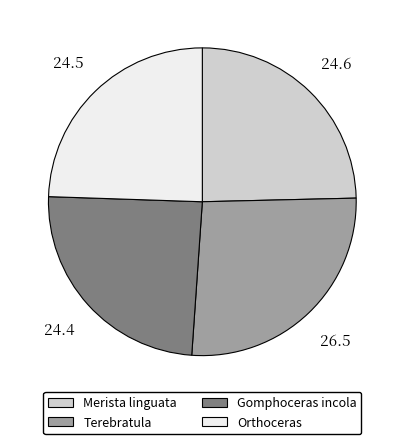

Is there any slice that represents more than half of the pie?

No